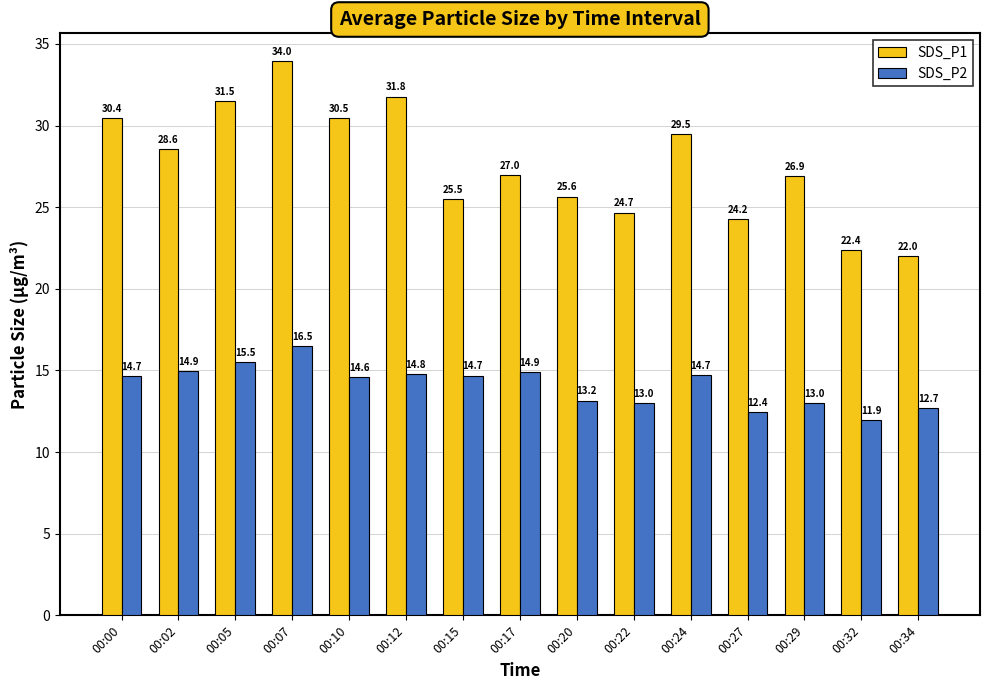

What is the maximum value for SDS_P2?

16.5